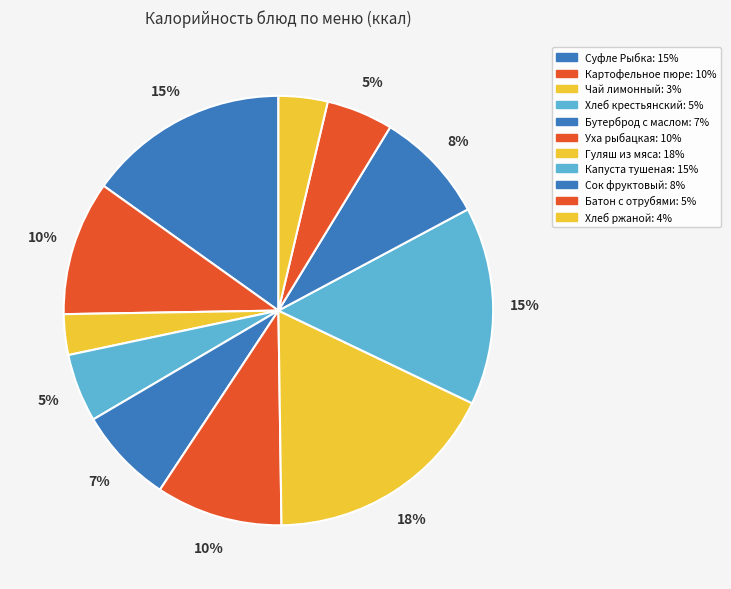

To the nearest percent, what percentage of the pie is Уха рыбацкая?

10%